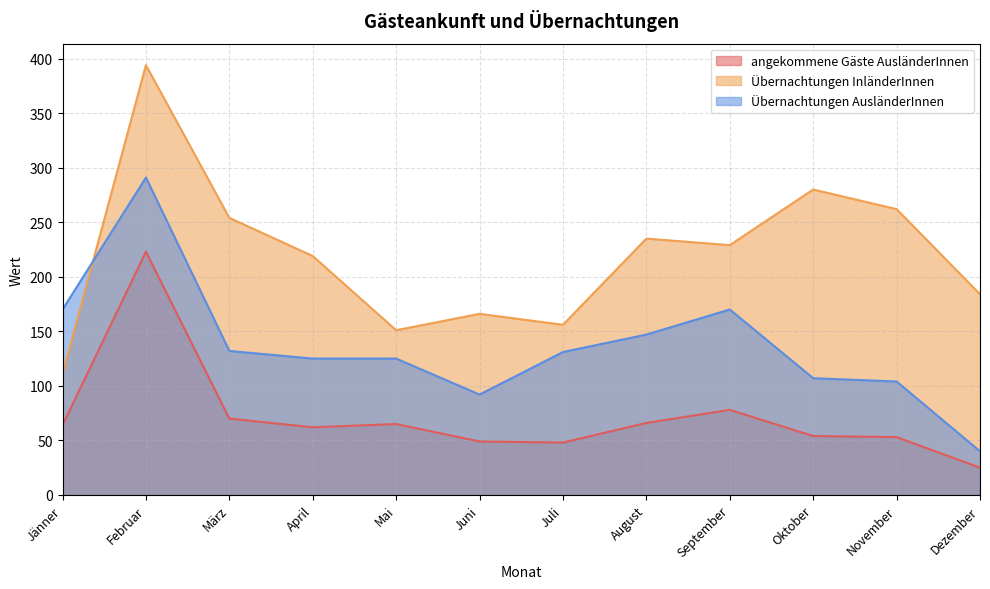

At which label does Übernachtungen AusländerInnen reach its peak?

Februar